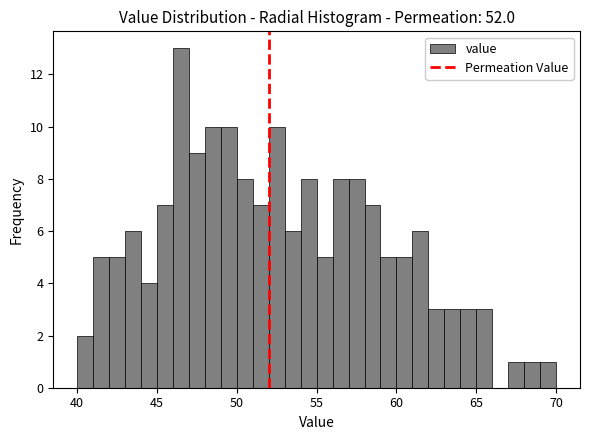

Read against the x-axis, roughly where is the centre of the tallest bar?

46.5